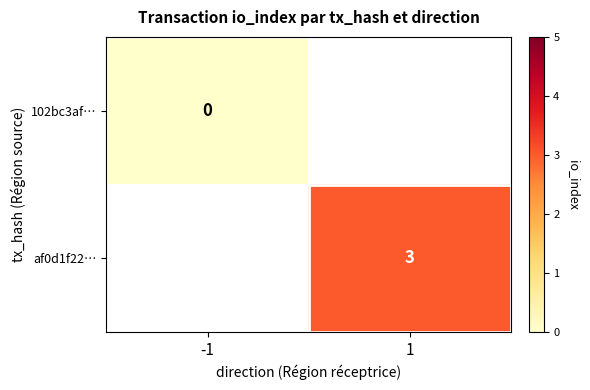

The af0d1f22… series shows 1 at 1. True or false?

False